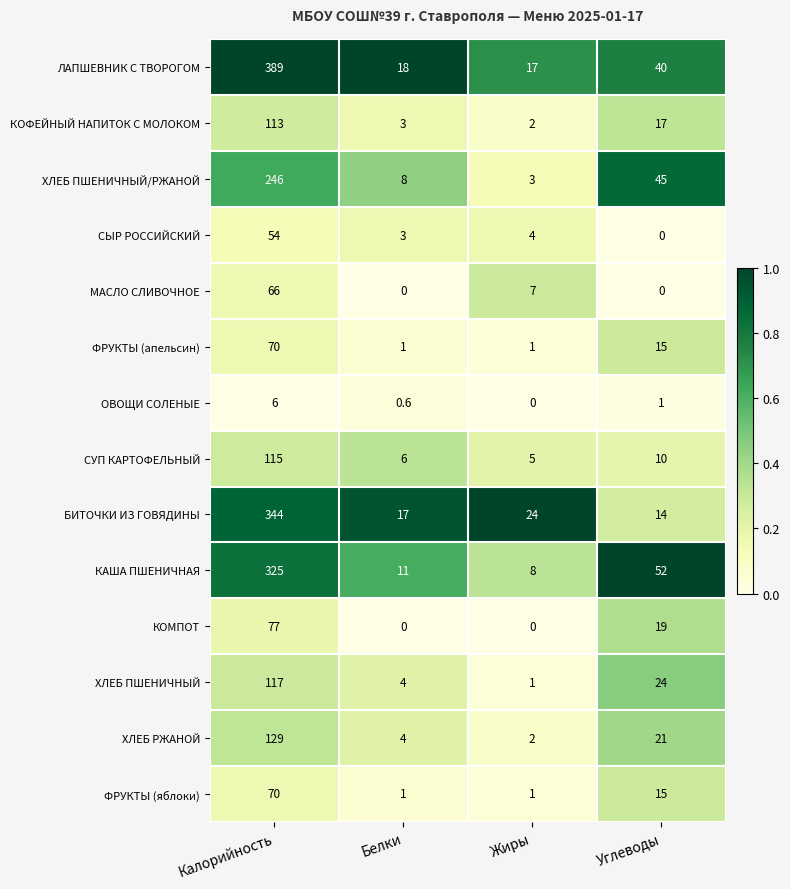

The value of ХЛЕБ ПШЕНИЧНЫЙ at Жиры is 1.0. True or false?

True